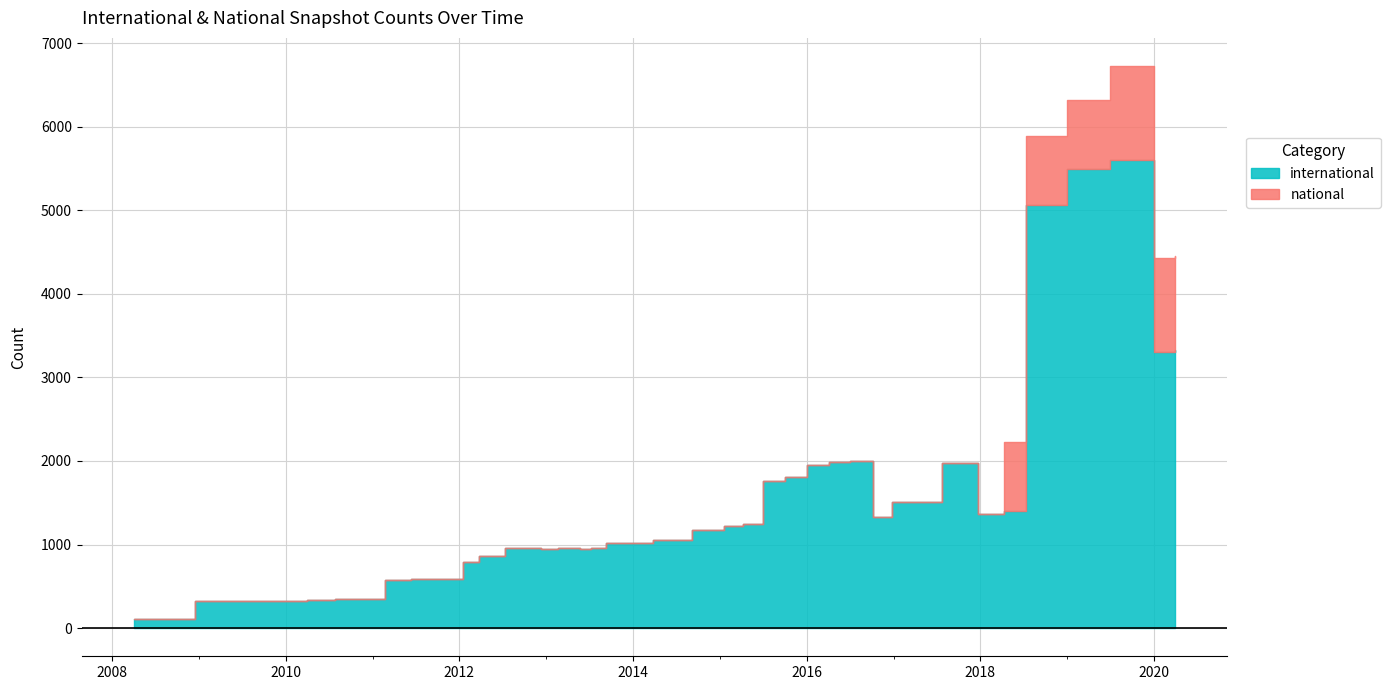

In international, how many points are lower than both neighbors (excluding endpoints)?

7